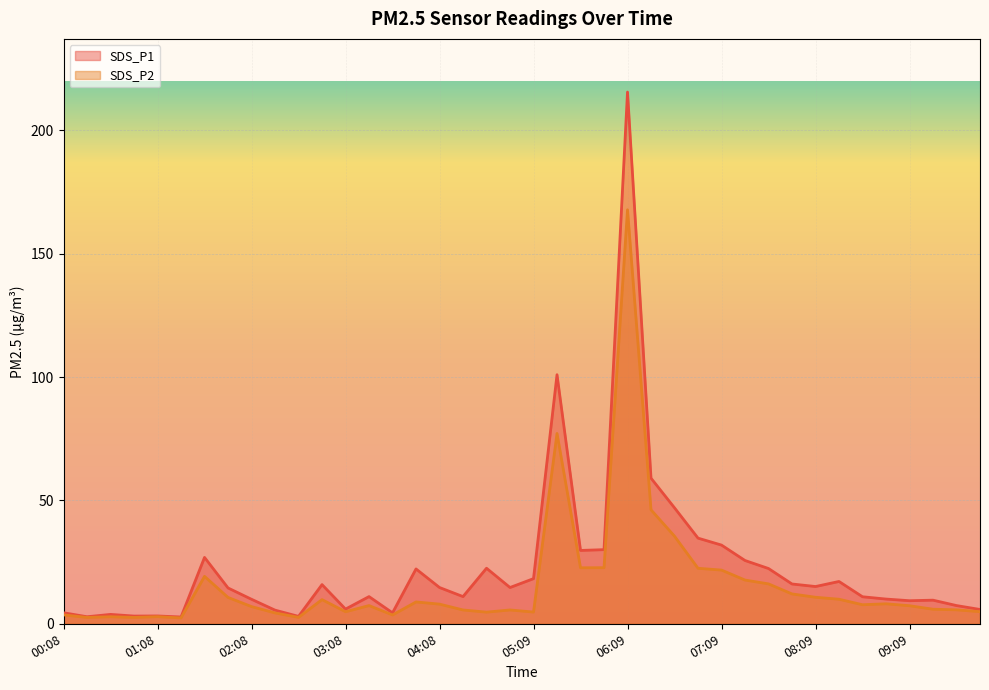

What is the sum of all SDS_P2 values?

646.5